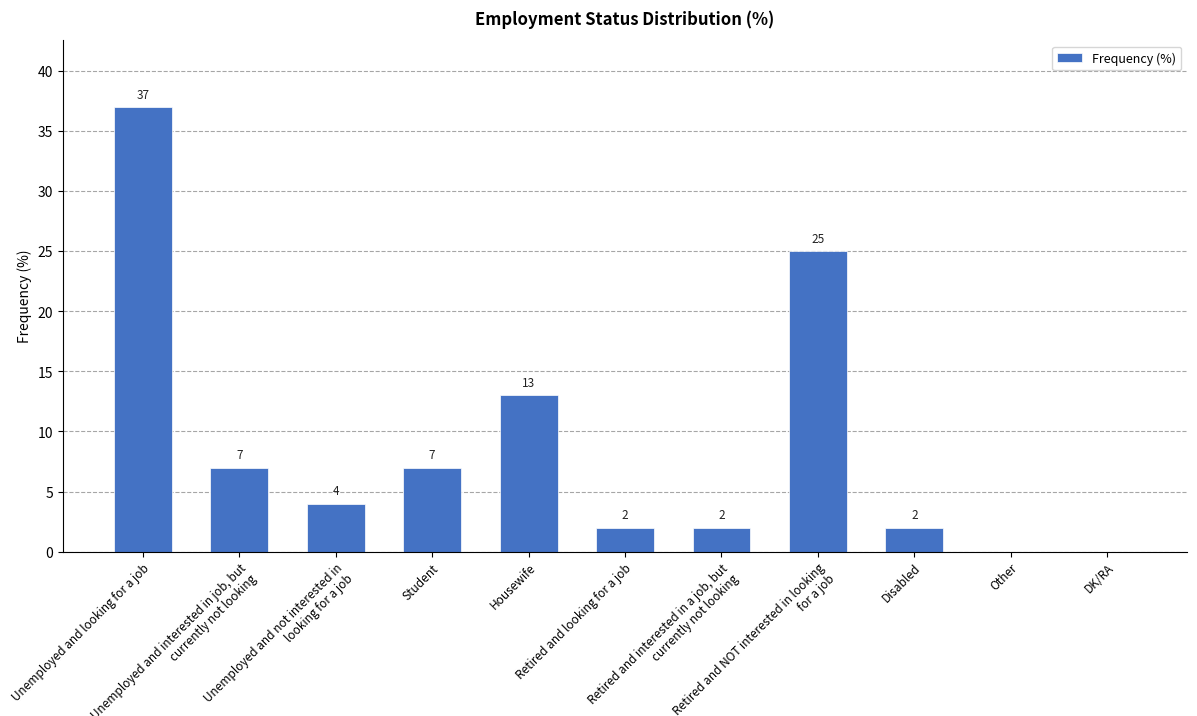

What is the maximum value shown in the chart?

37